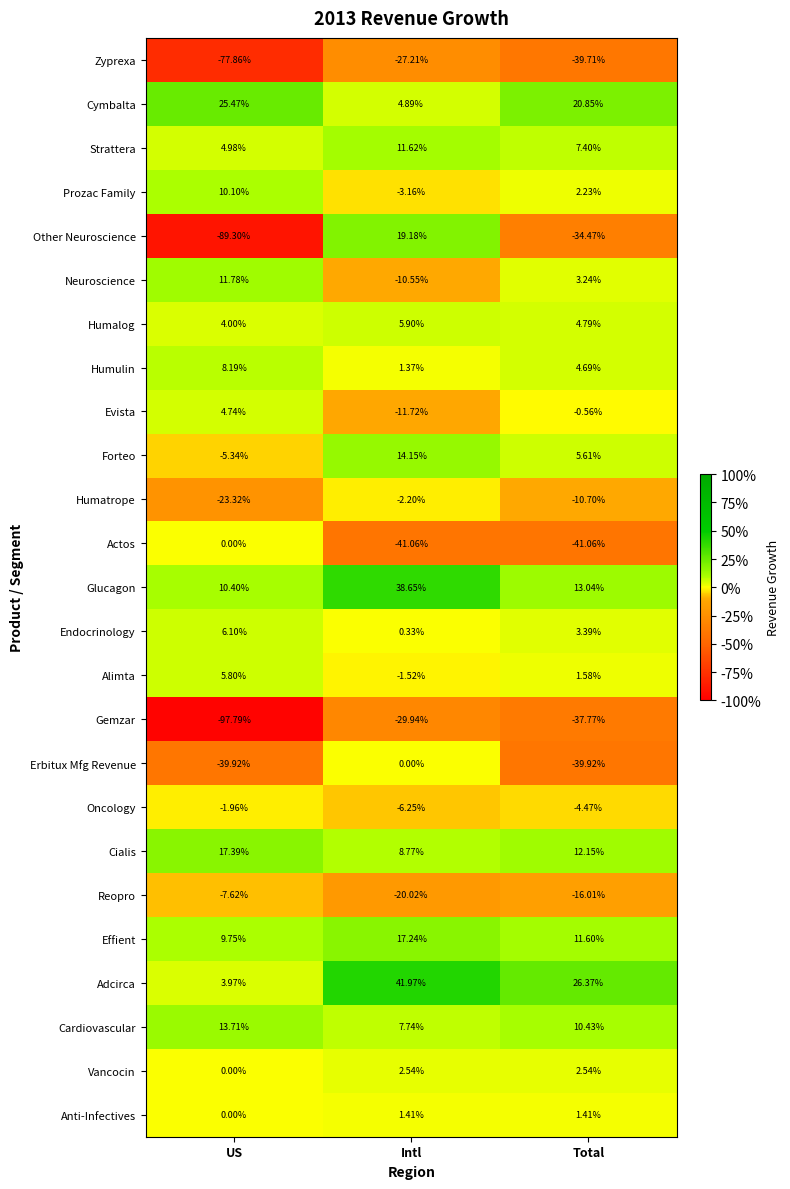

At which label does Oncology first exceed -4?

US